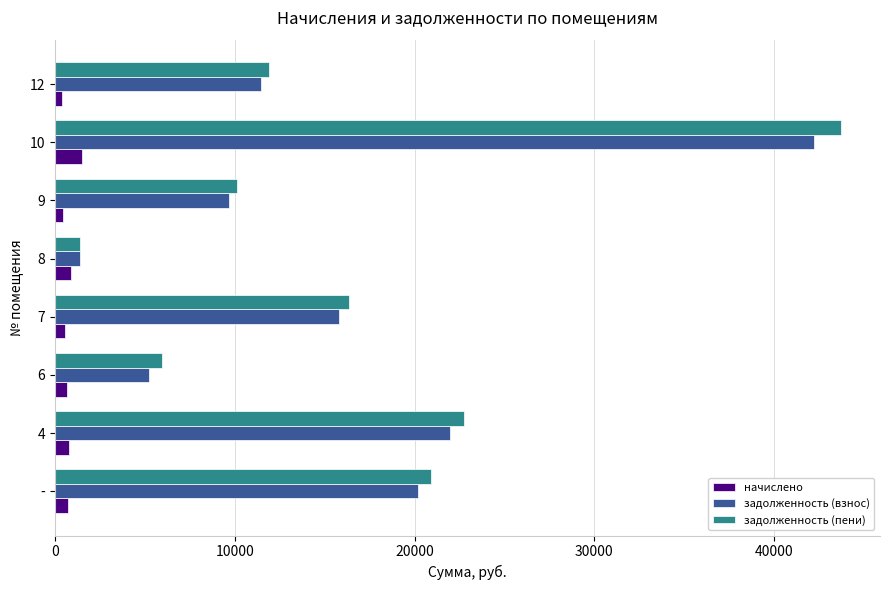

At which category is the sum across all series the highest?

10